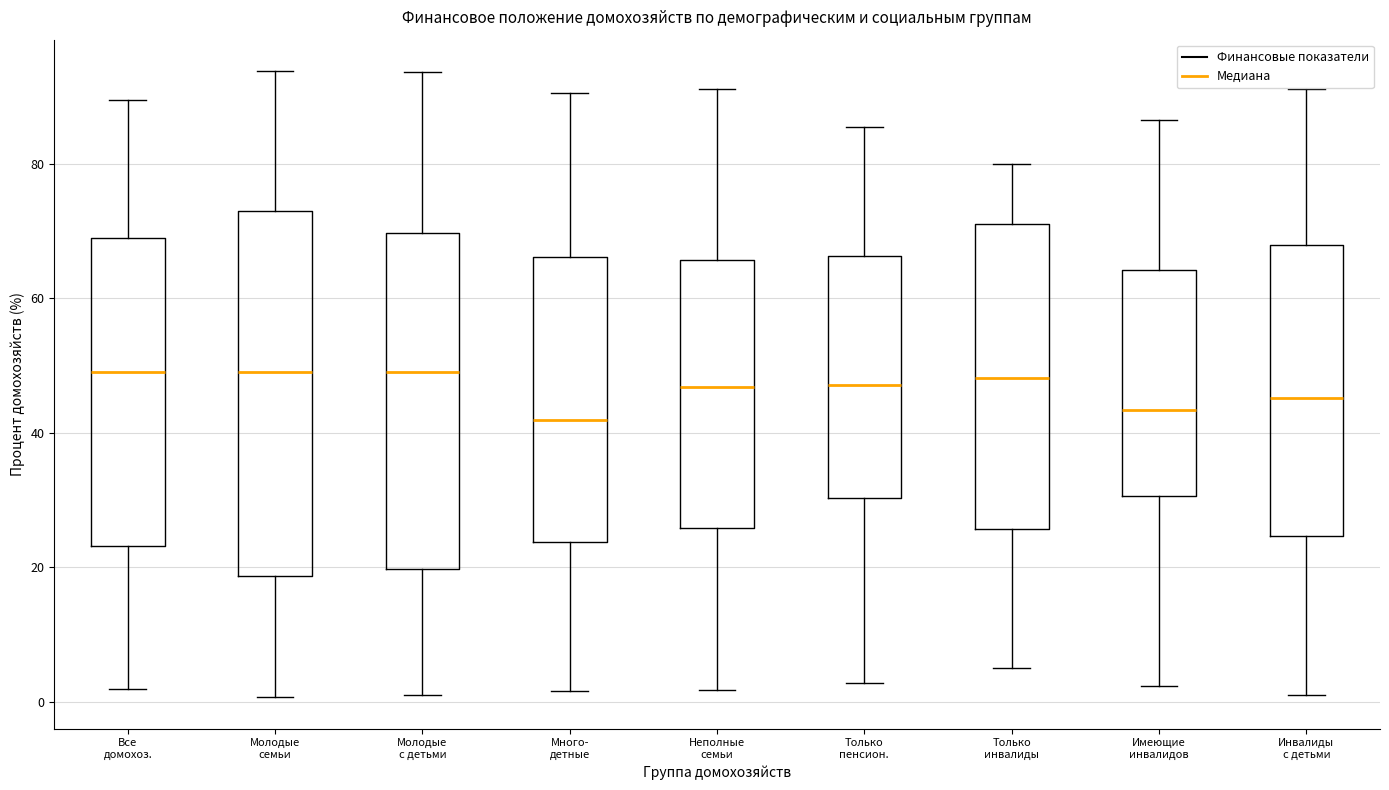

Which box is the tallest, from its lower edge to its upper edge?

Молодые семьи